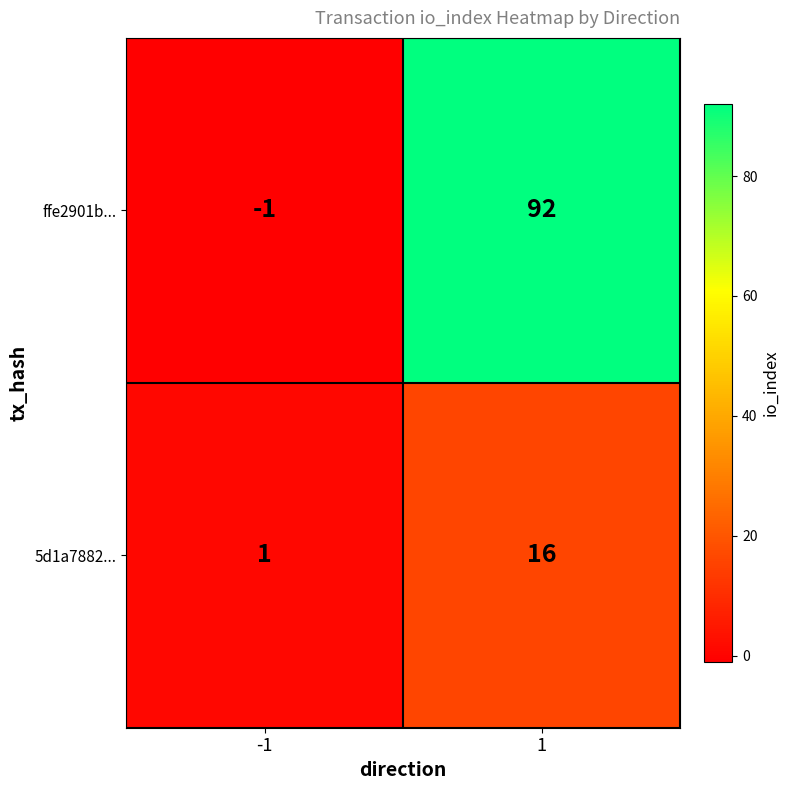

What is the sum of all 5d1a7882... values?

17